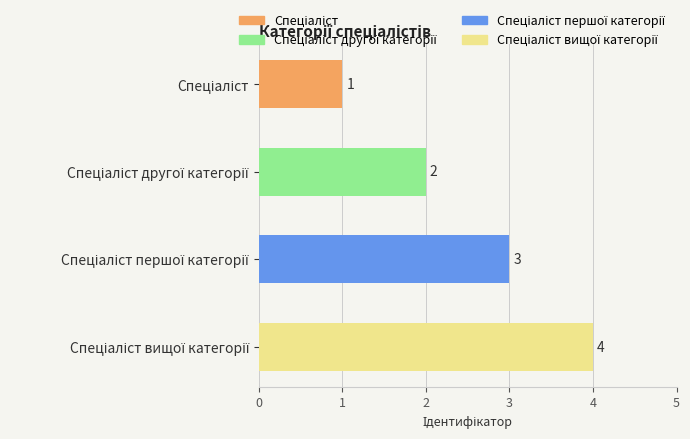

What is the sum of all values?

10